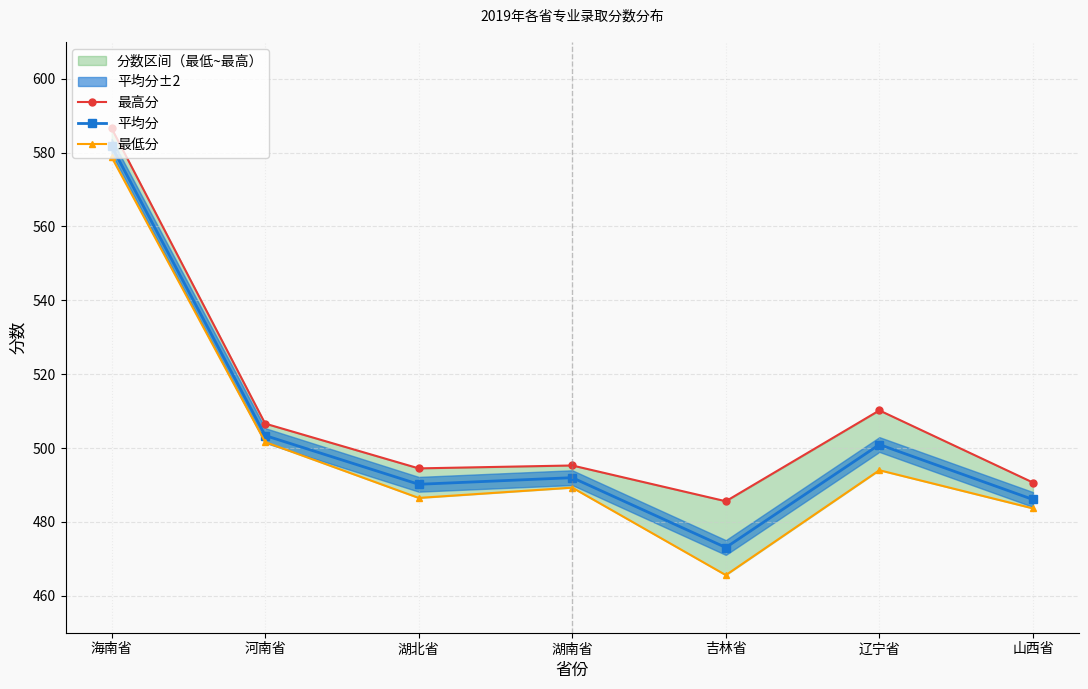

What is the smallest value displayed?

465.6